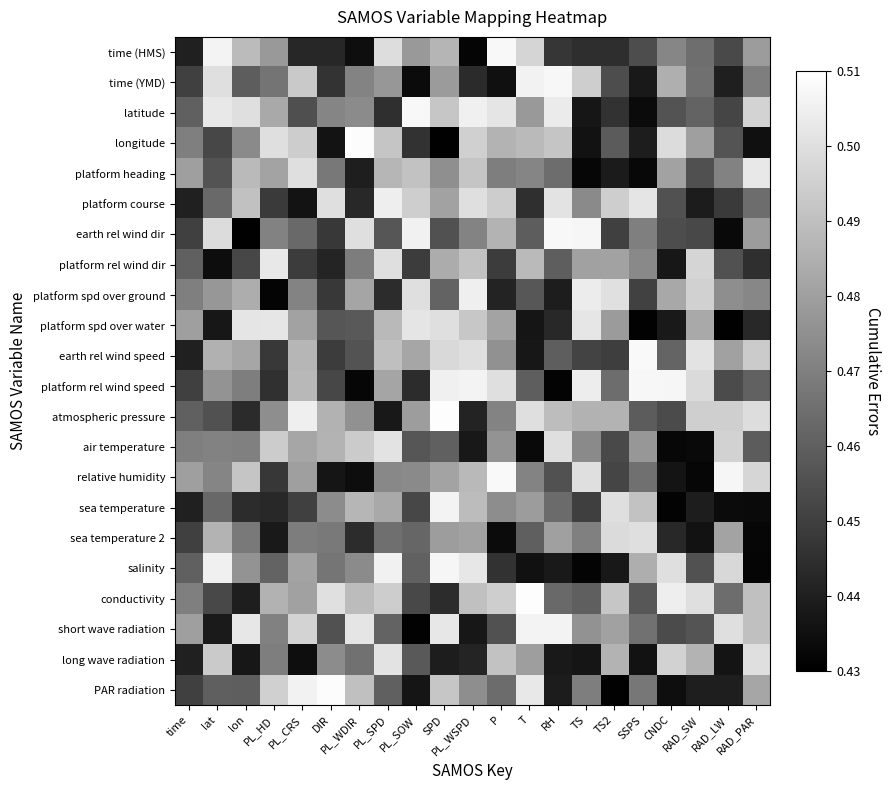

At PL_WSPD, list the series in order from smallest to largest.

time (HMS), short wave radiation, air temperature, atmospheric pressure, long wave radiation, time (YMD), earth rel wind dir, PAR radiation, sea temperature 2, relative humidity, sea temperature, conductivity, platform rel wind dir, platform heading, platform spd over water, longitude, platform course, earth rel wind speed, salinity, platform spd over ground, latitude, platform rel wind speed